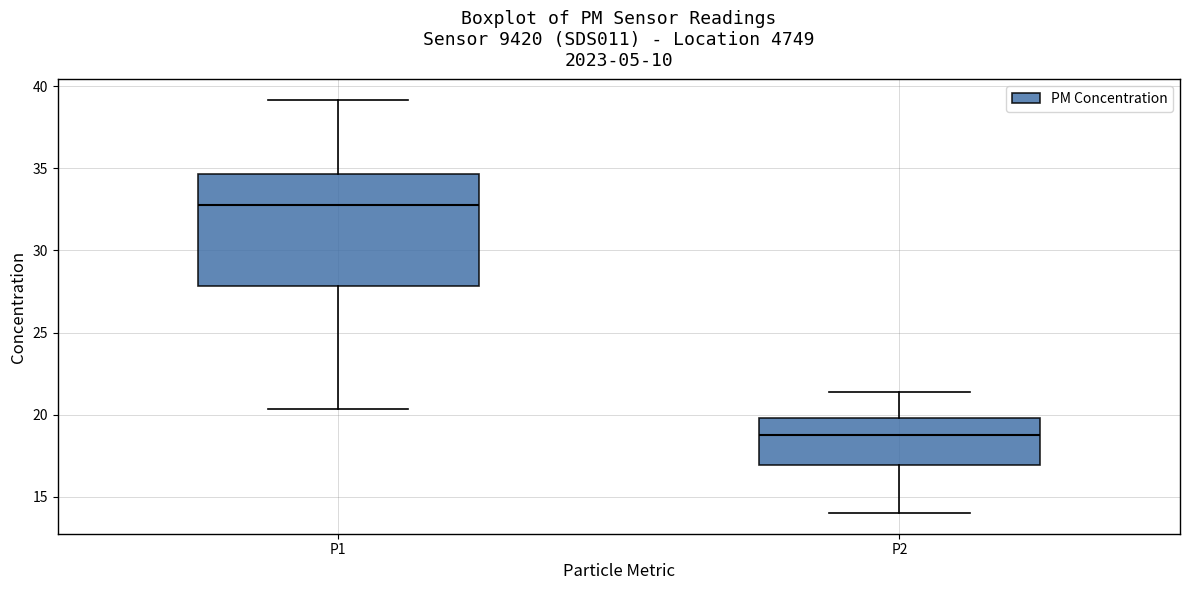

Reading left to right, transcribe this box plot: for each box, give where its median line is, the range the box spans, and where its two whiskers end, as read against the y-axis. The values are not printed on the chart, so give them approximately, as read against the axis.

P1: median 33.0, box 28.0 to 34.5, whiskers 20.5 to 39.0
P2: median 19.0, box 17.0 to 20.0, whiskers 14.0 to 21.5